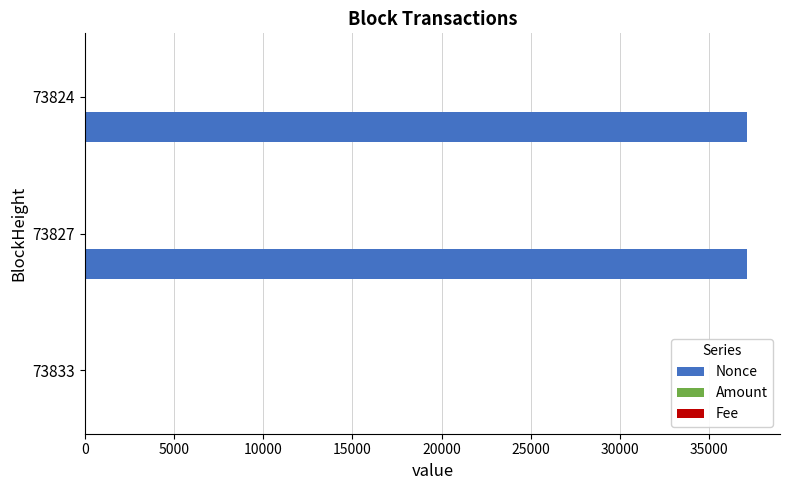

Which series has the largest total across all categories?

Nonce